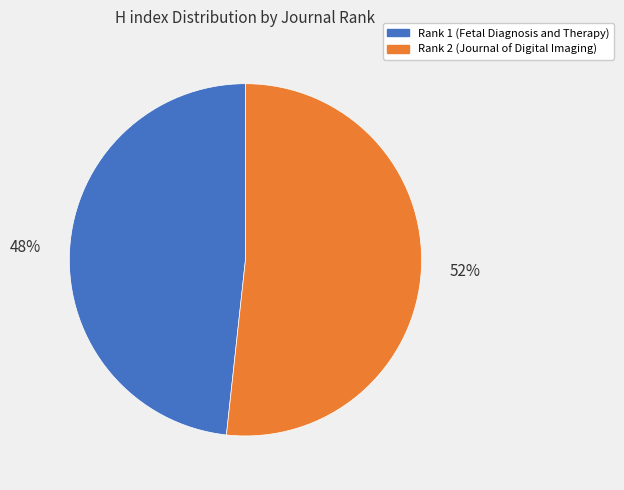

How many slices are in this pie chart?

2